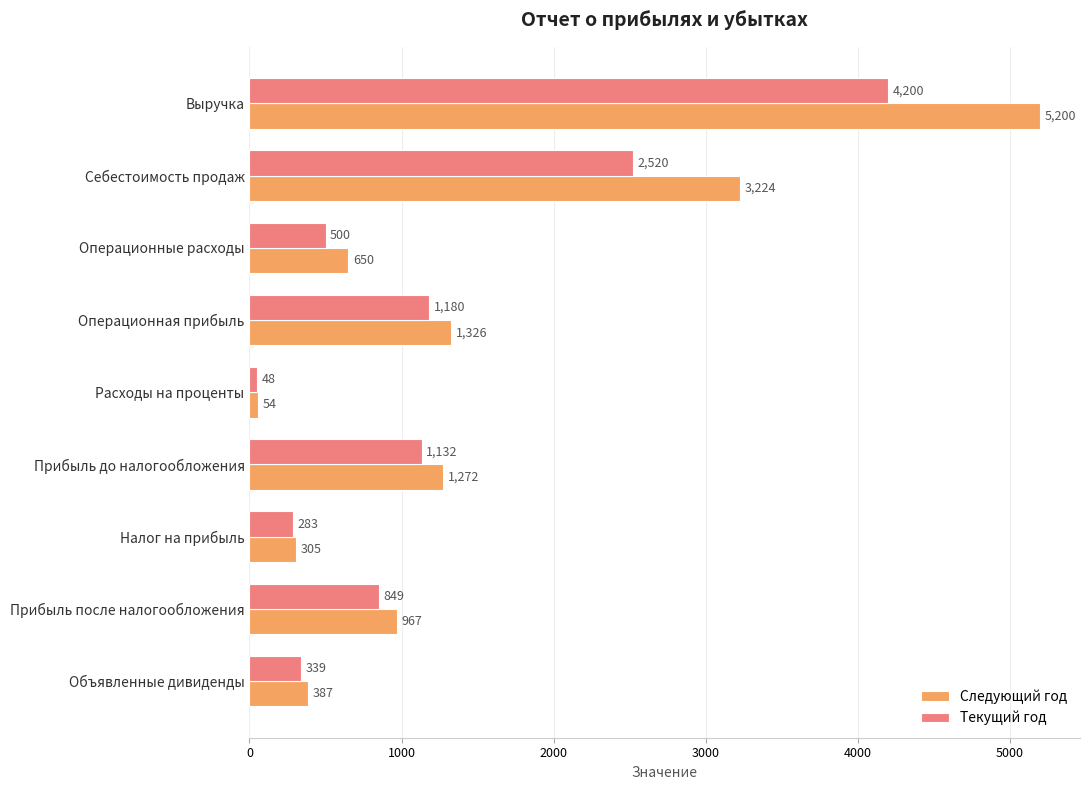

Rank the series by their average value, from highest to lowest.

Следующий год, Текущий год